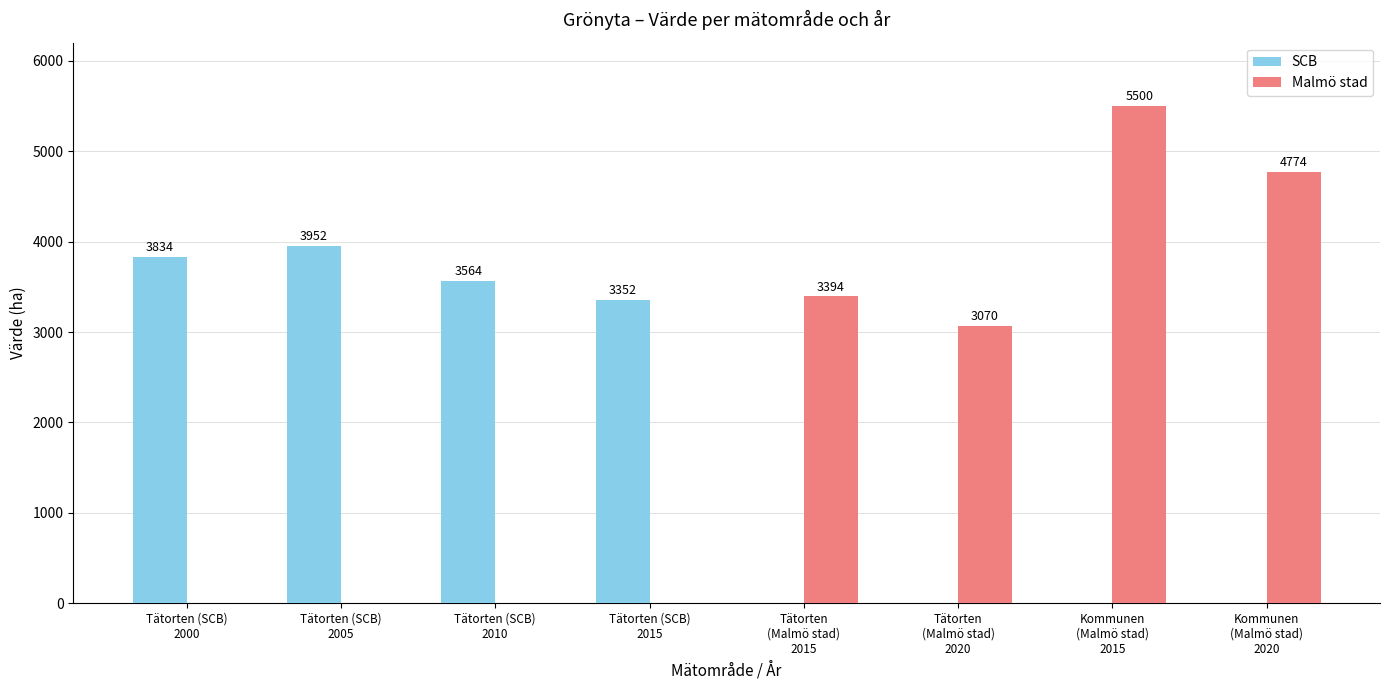

What is the difference between the SCB values at Tätorten (SCB)
2000 and Tätorten
(Malmö stad)
2020?

3834